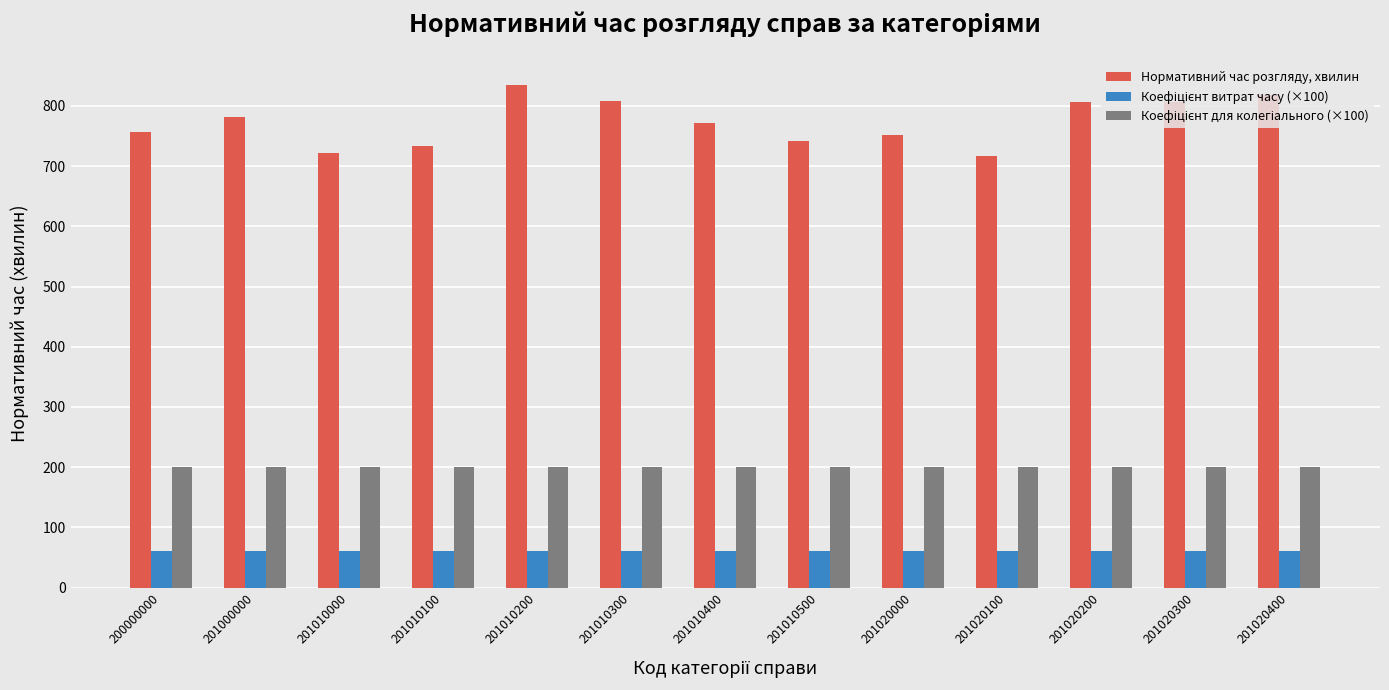

What value does the Нормативний час розгляду, хвилин series have at 201020100?

717